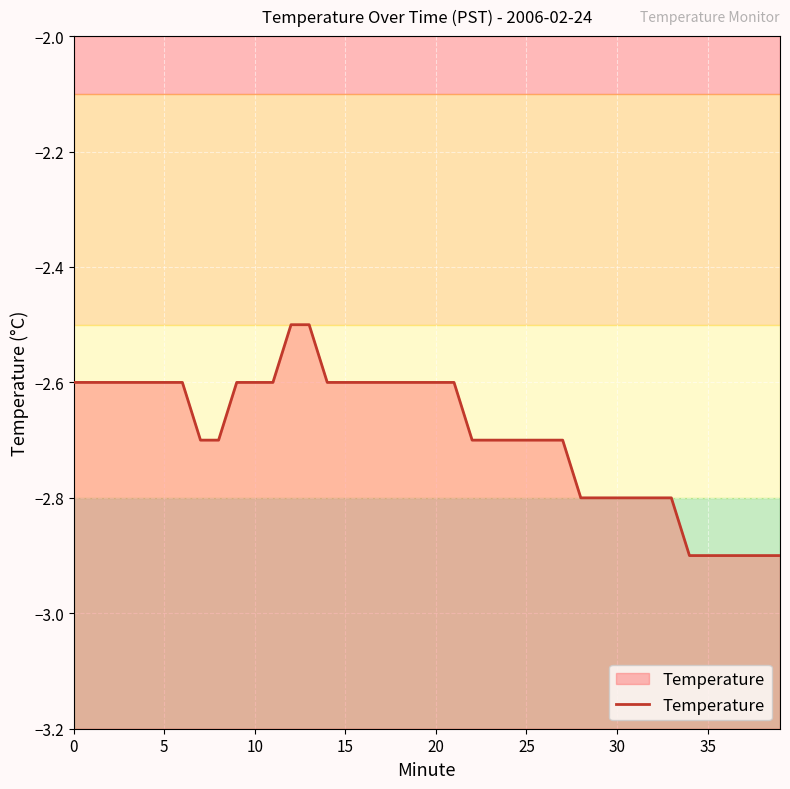

What is the sum of all values?

-107.6